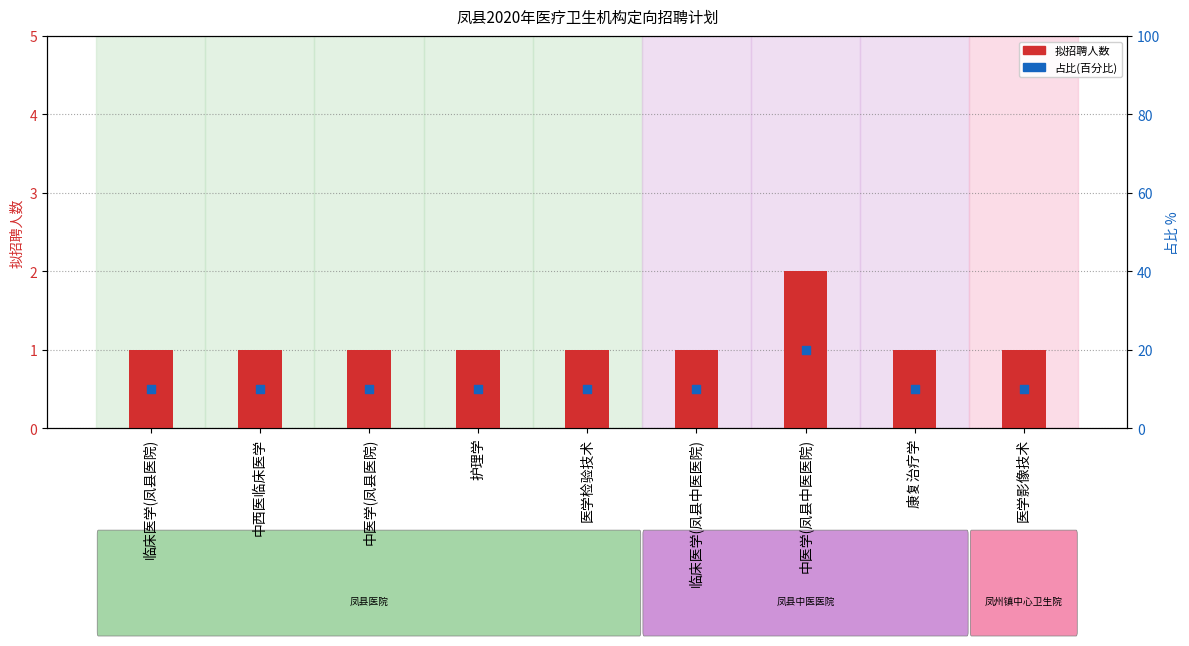

Which series contains the highest Y value?

占比(百分比)